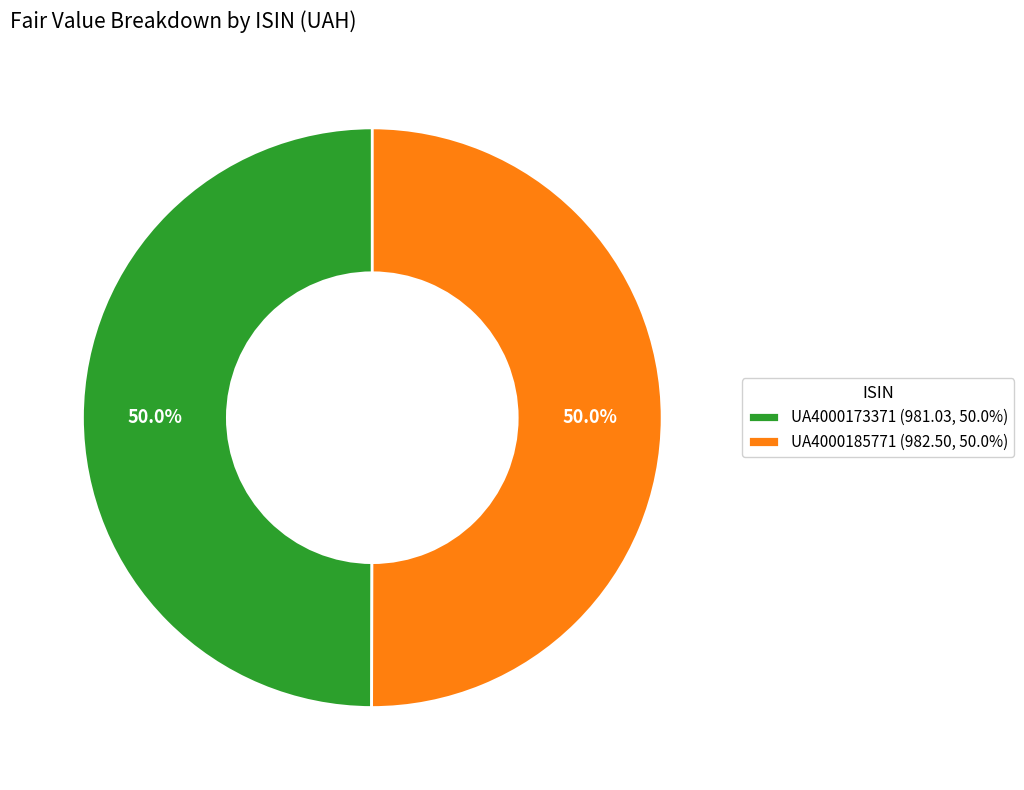

Combined, do UA4000173371 and UA4000185771 account for over 50%?

Yes